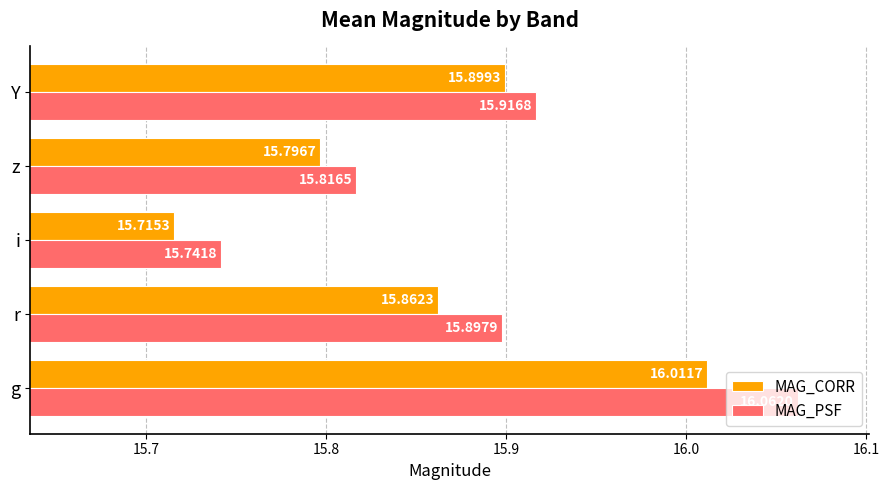

Where is MAG_CORR nearest to the value 15?

i